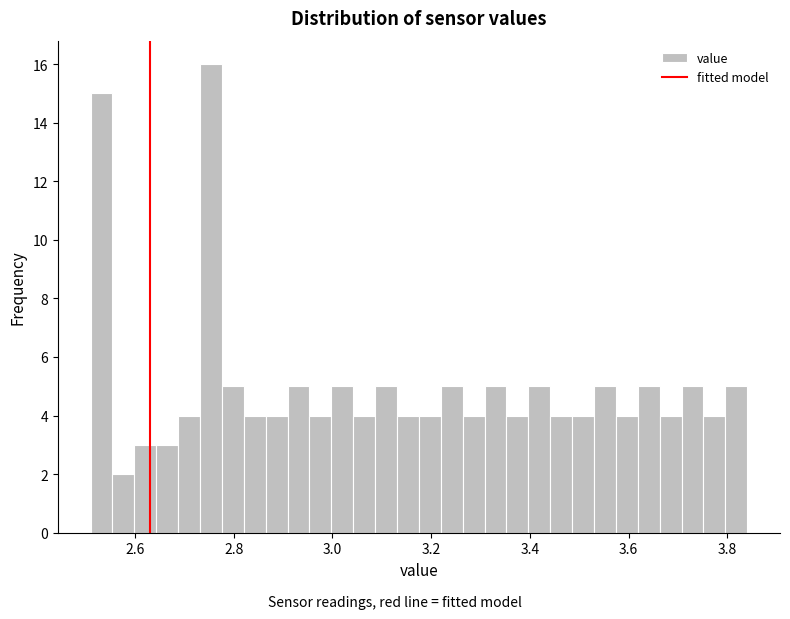

Around what value on the x-axis is the tallest bar? Give the approximate position of its centre, as read against the axis.

2.76